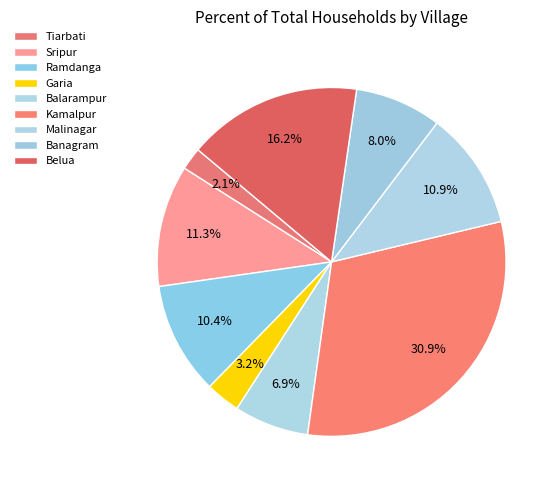

The Garia slice represents 3% of the pie. True or false?

True